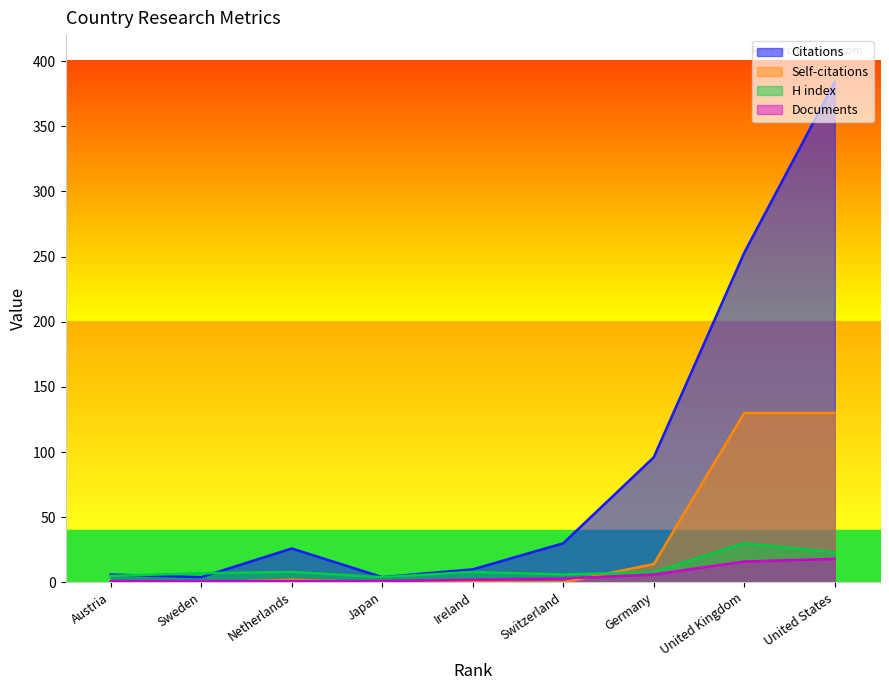

What is the label of the 8th point from the left?

United Kingdom